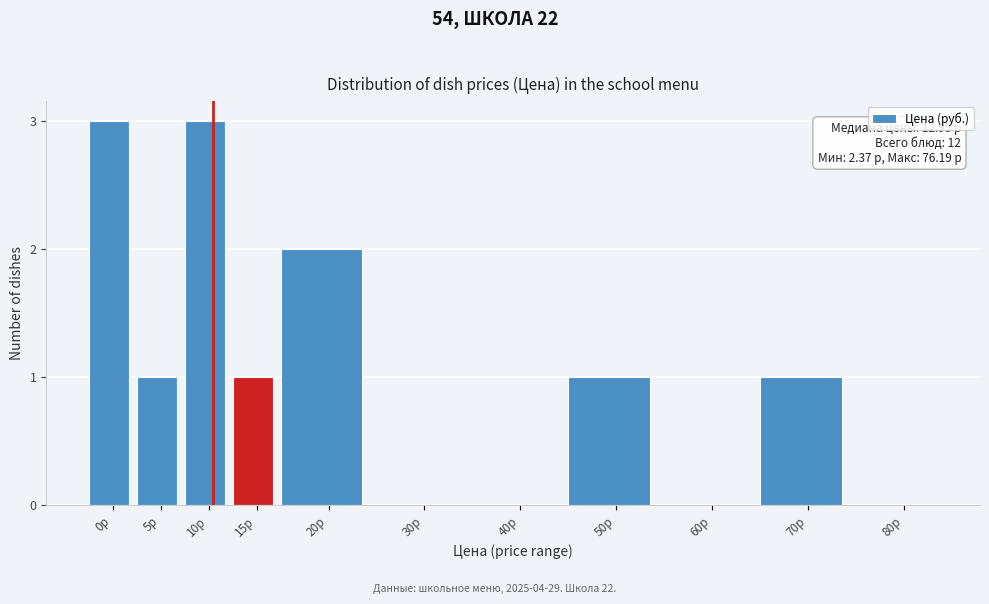

Reading left to right, transcribe all the data shown in this chart.

0р=3	5р=1	10р=3	15р=1	20р=2	30р=0	40р=0	50р=1	60р=0	70р=1	80р=0